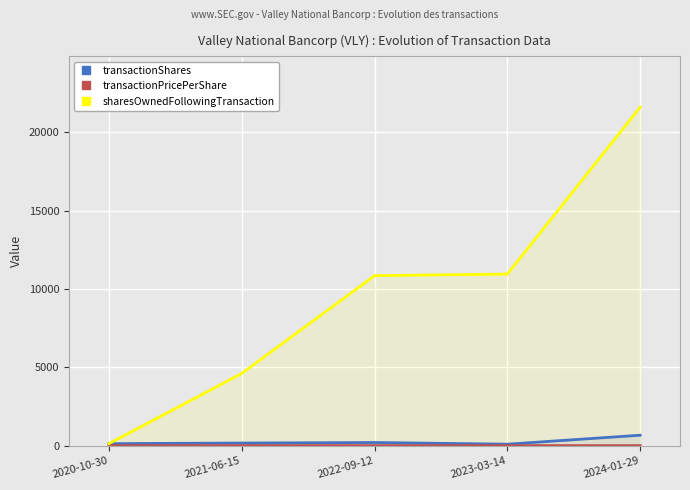

Which series has the widest spread of values?

sharesOwnedFollowingTransaction